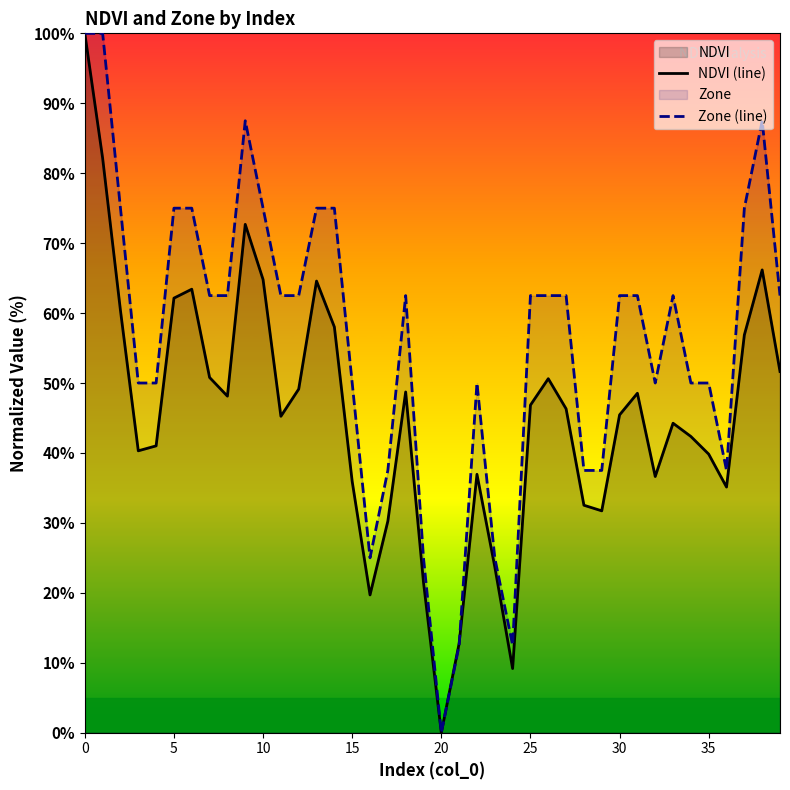

What is the difference between the NDVI (line) values at 38 and 37?

9.3